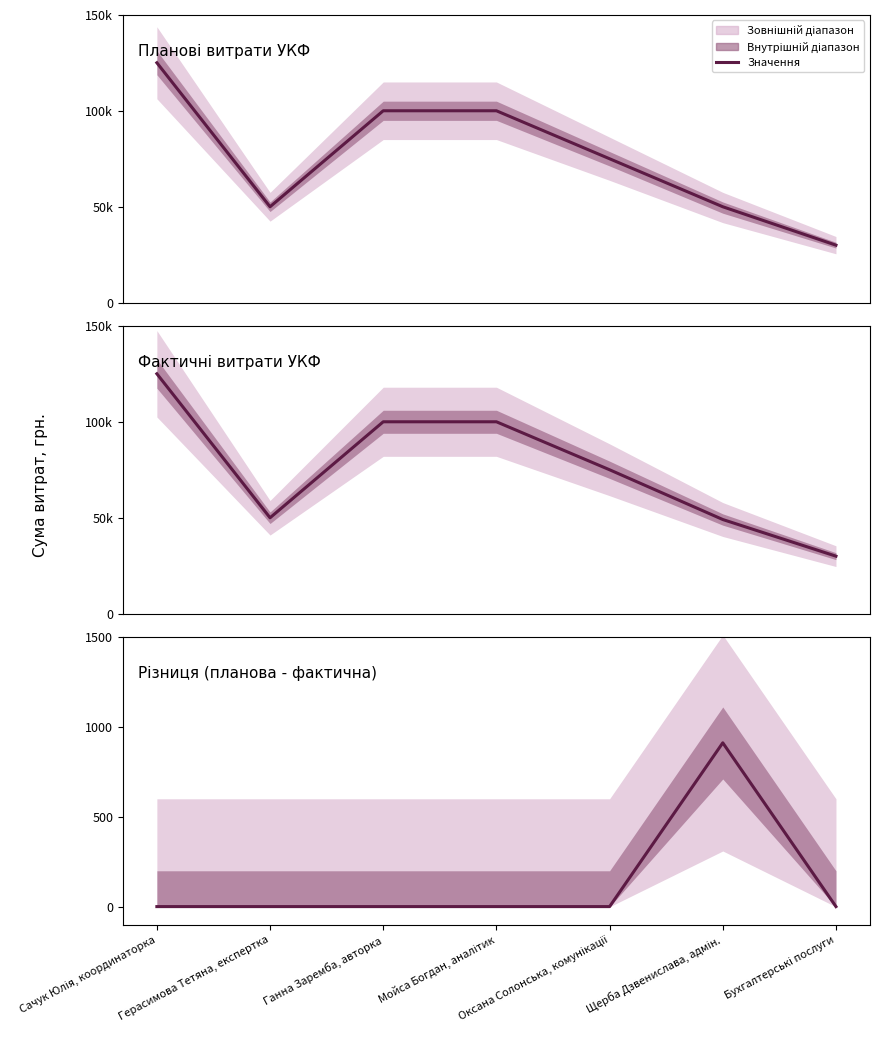

Reading left to right, what are all the values shown in this chart?

Сачук Юлія, координаторка=1	Герасимова Тетяна, експертка=1	Ганна Заремба, авторка=1	Мойса Богдан, аналітик=1	Оксана Солонська, комунікації=1	Щерба Дзвенислава, адмін.=911	Бухгалтерські послуги=1